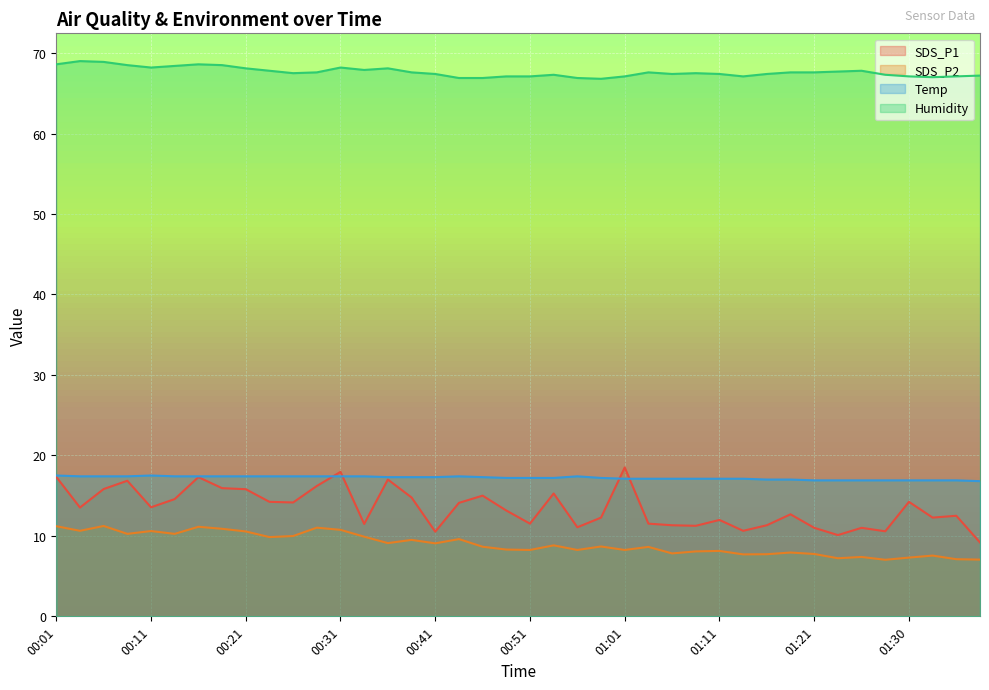

How many interior local peaks does the Temp series have?

3